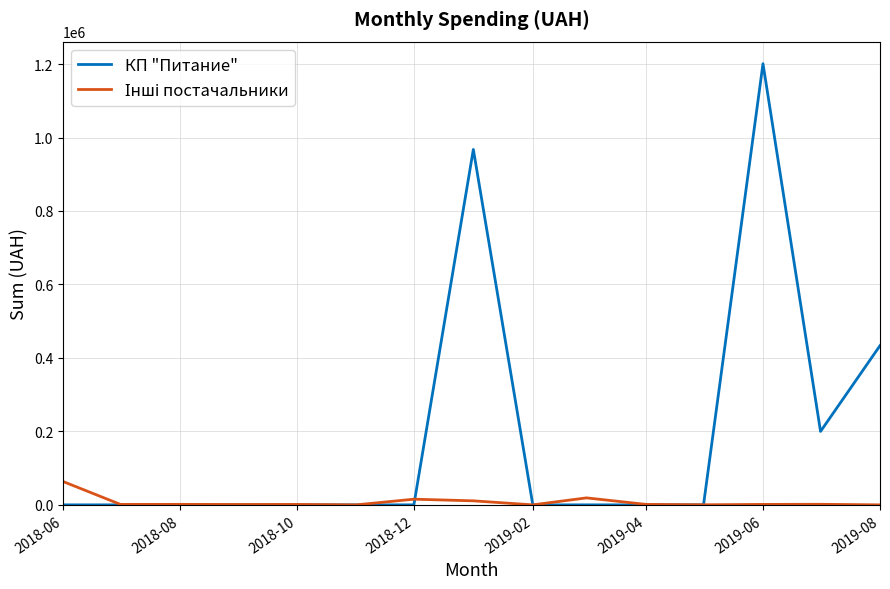

What is the greatest value displayed?

1200911.5